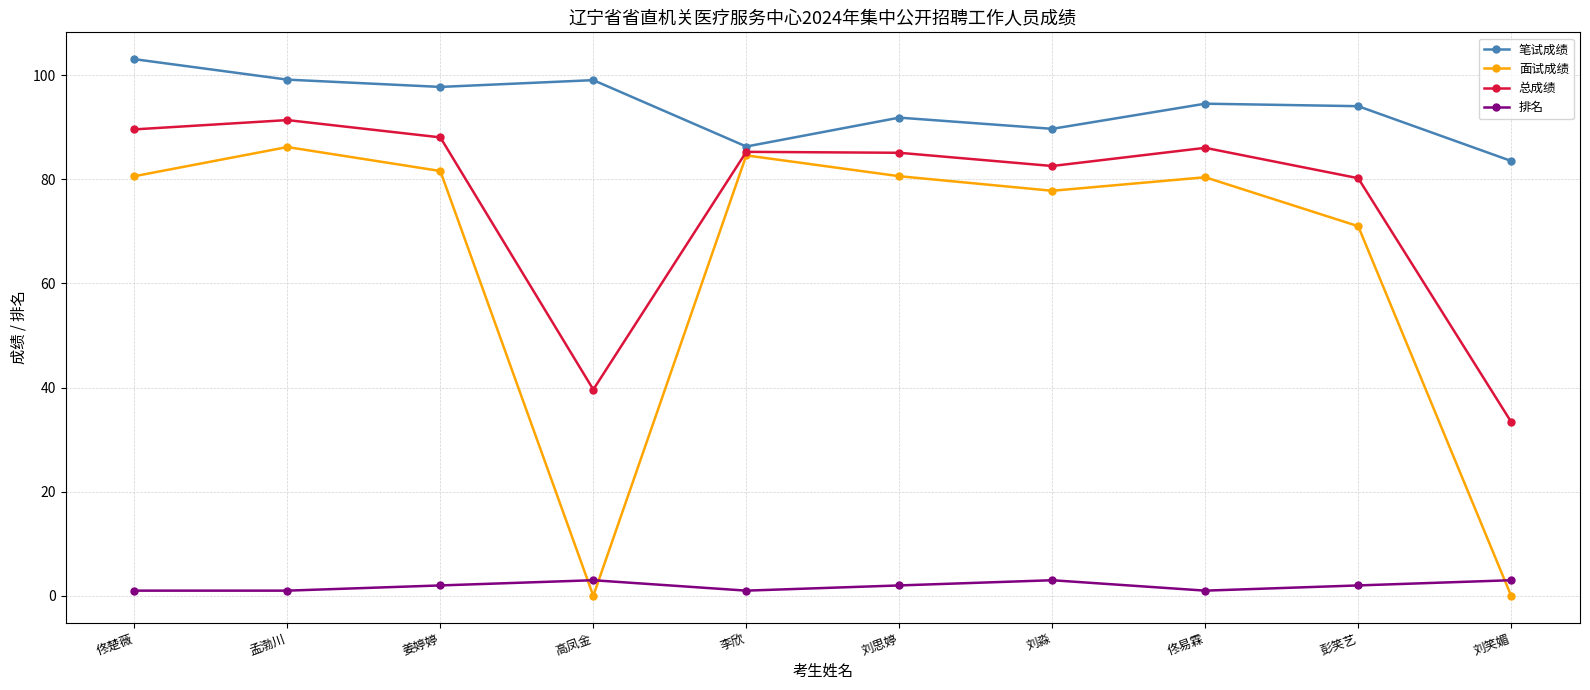

What is the sum of all 面试成绩 values?

642.8